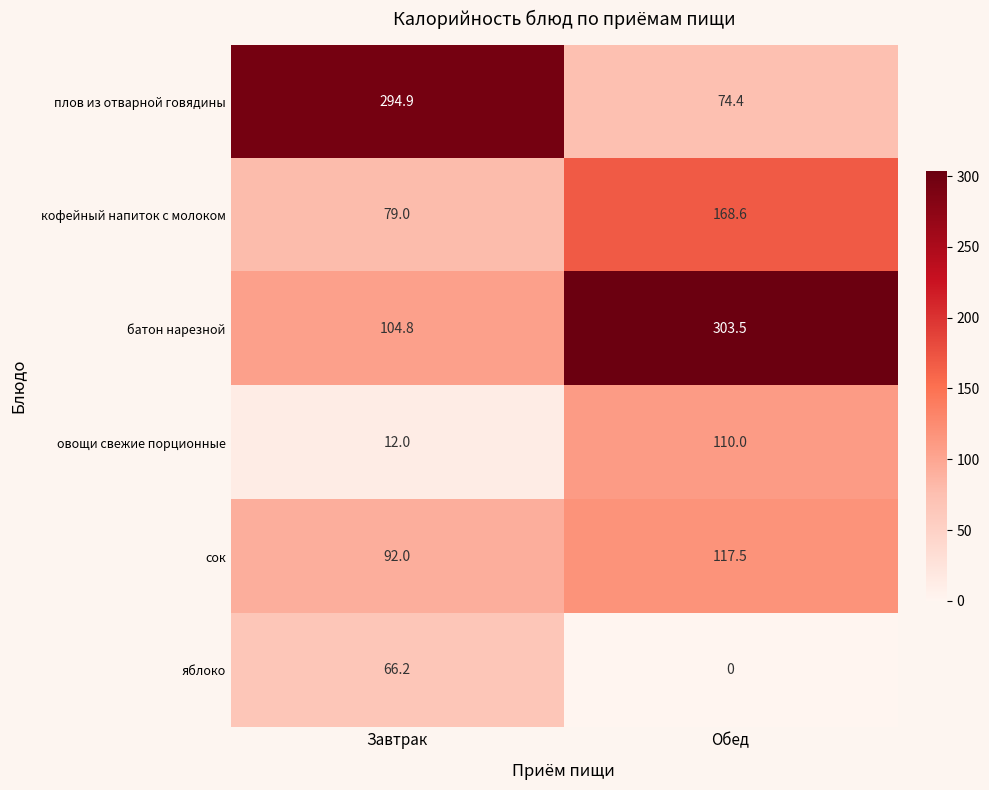

Is it true that батон нарезной equals 303.5 at Обед?

True